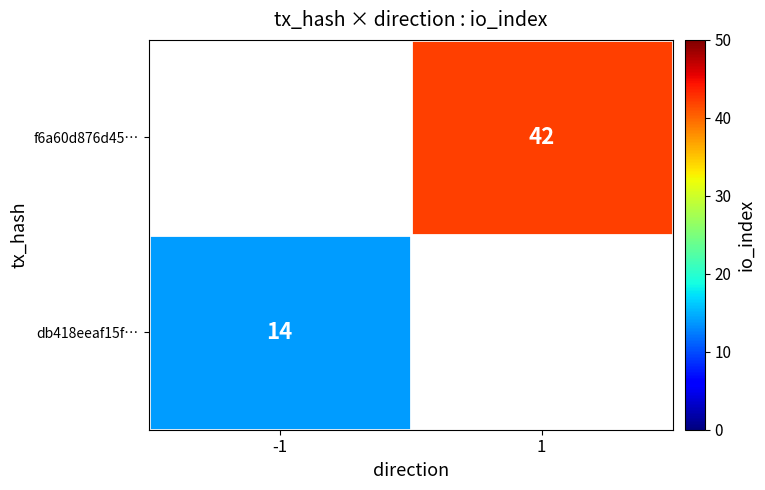

The value of f6a60d876d45… at 1 is 42. True or false?

True